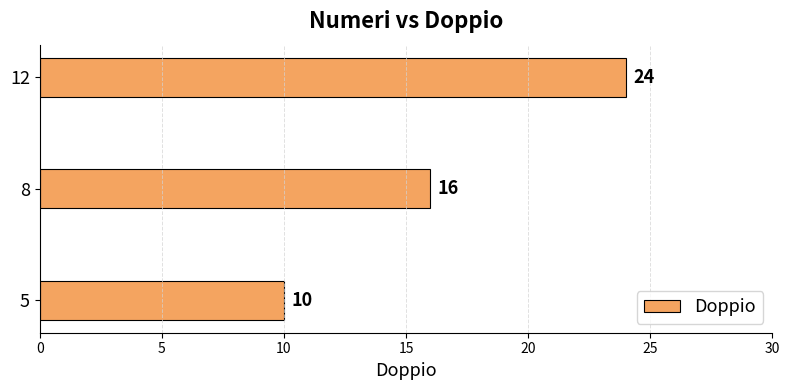

True or false: the data shows 4 at 8.

False